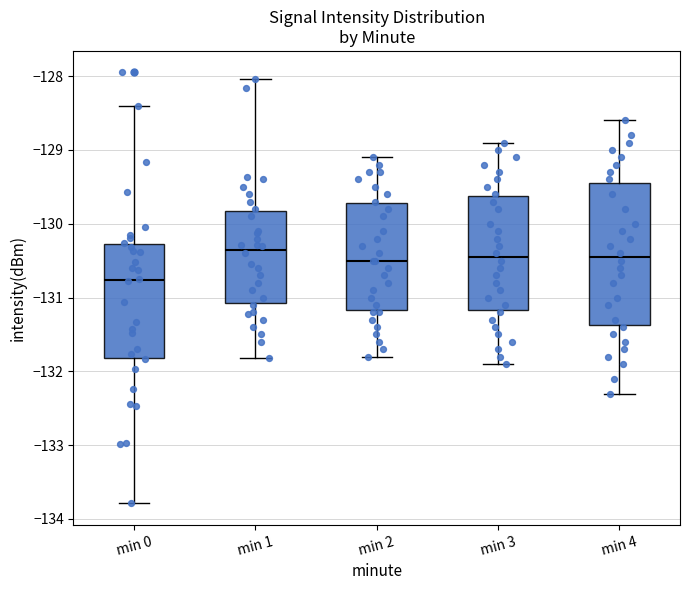

Where does the median line of the box for min 2 sit on the y-axis? The values are not printed on the chart, so give them approximately, as read against the axis.

-130.5